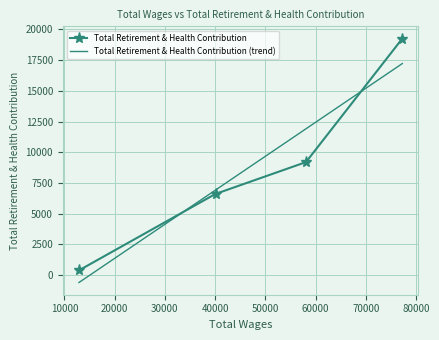

Which series has the largest range (max minus min)?

Total Retirement & Health Contribution